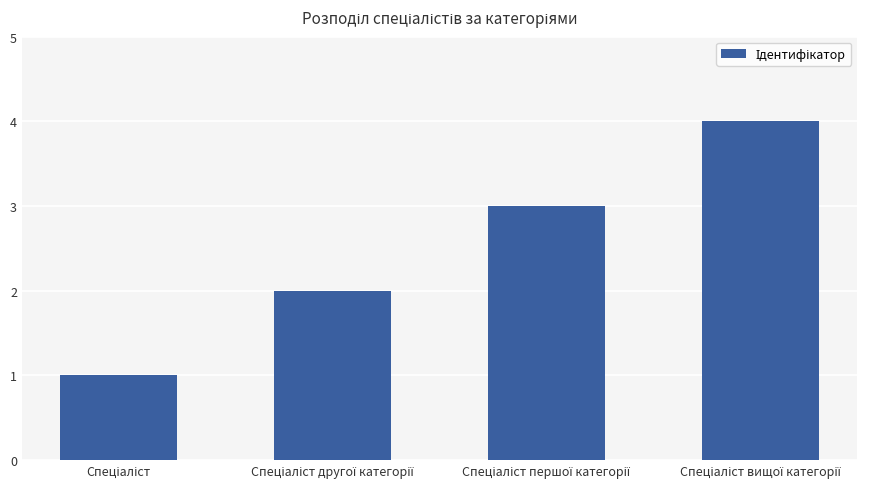

Reading left to right, transcribe all the data shown in this chart.

1	2	3	4